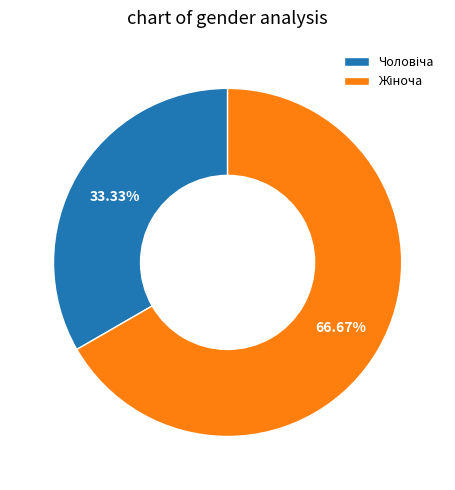

Is there a majority slice in this chart?

Yes